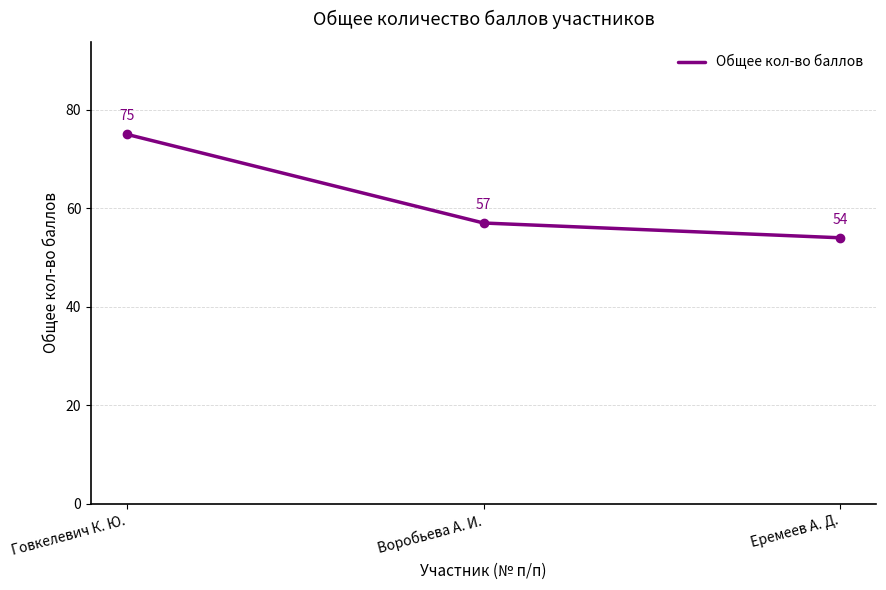

What is the sum of the values at Говкелевич К. Ю. and Еремеев А. Д.?

129